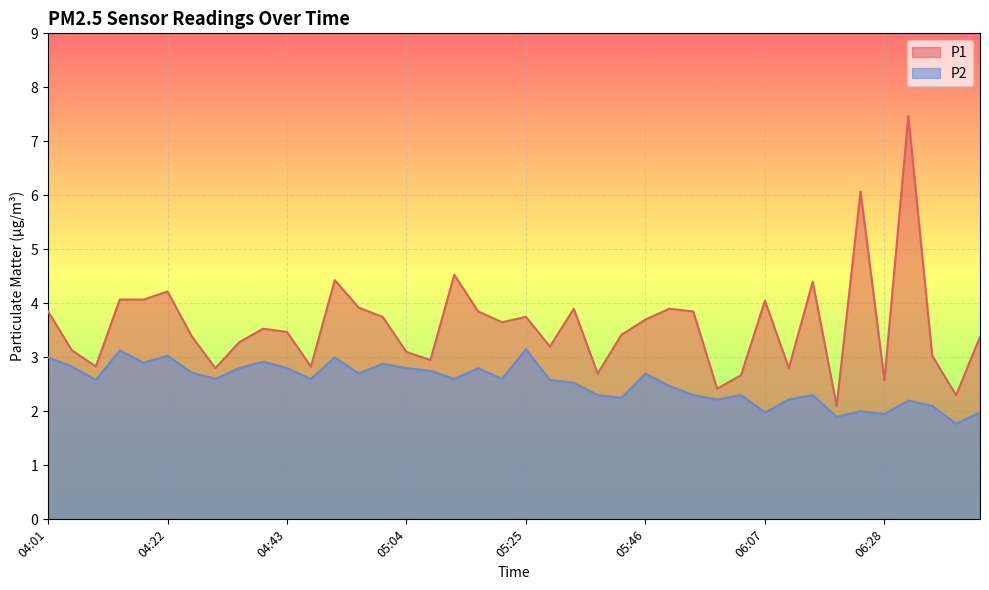

What are all the series names shown in the legend?

P1, P2